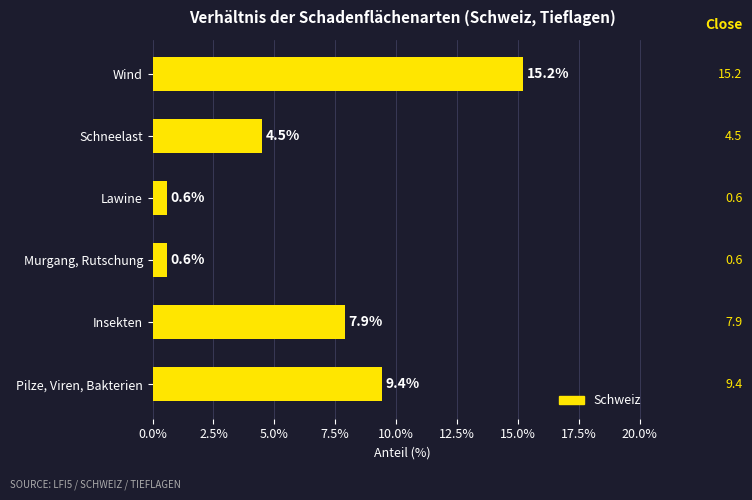

Are the bars grouped side by side (vs. stacked)?

No